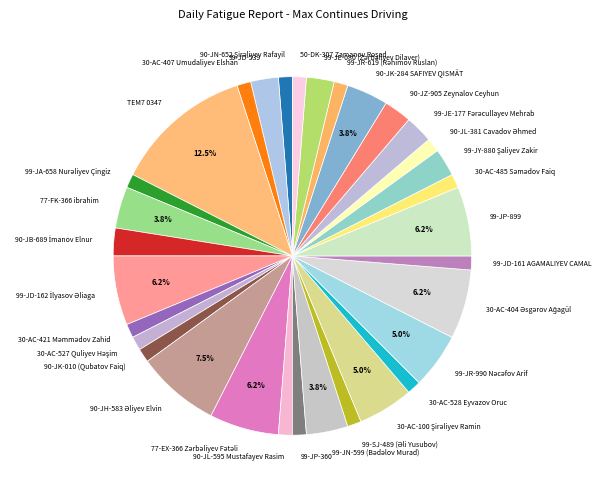

Between 90-JZ-905 Zeynalov Ceyhun and 30-AC-407 Umudaliyev Elshan, which is larger?

90-JZ-905 Zeynalov Ceyhun